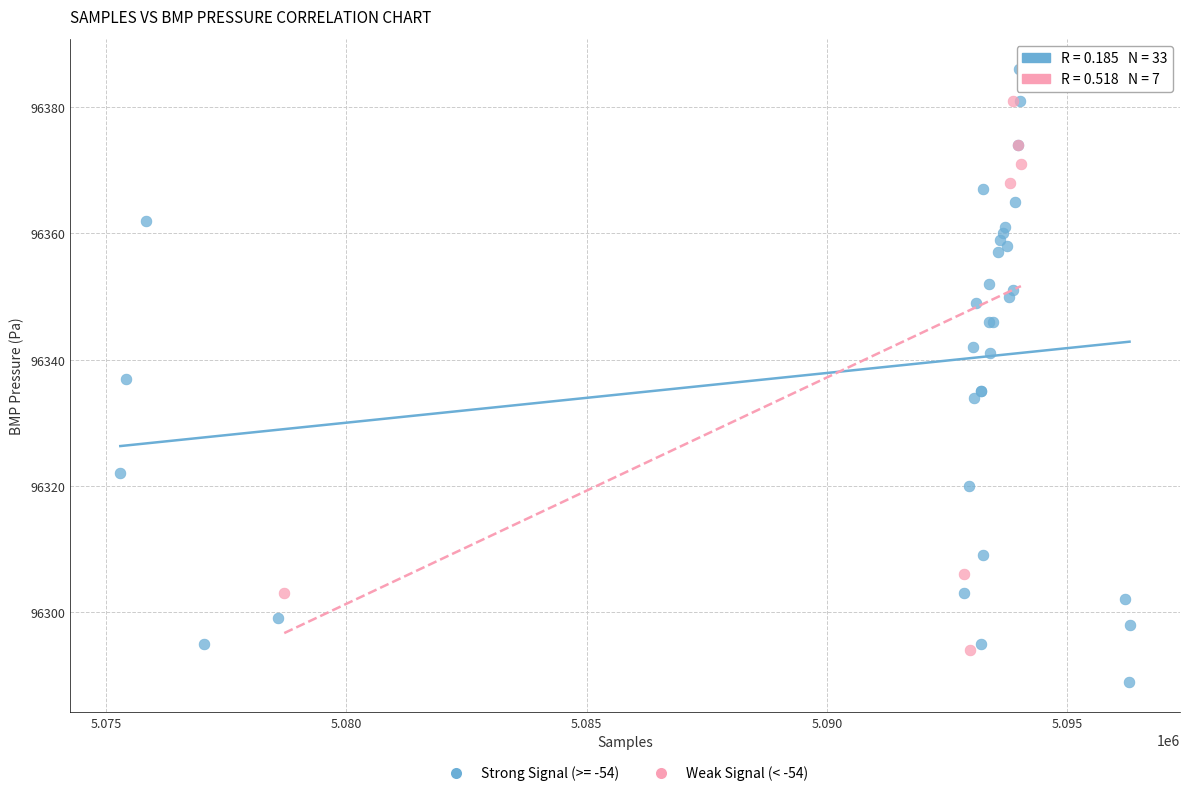

Which series has the largest Y range (max minus min)?

Strong Signal (>= -54)